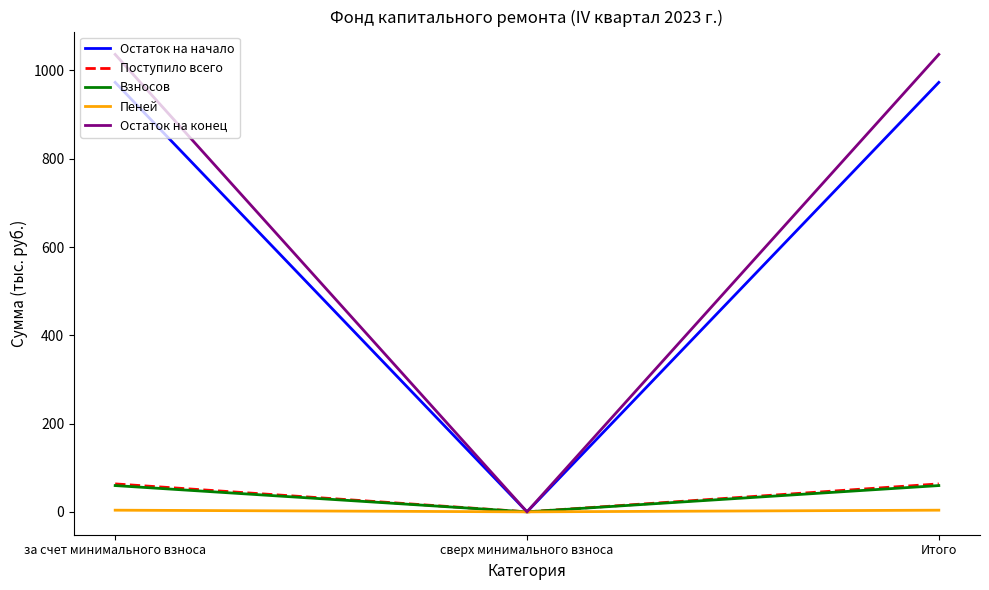

Which series has the widest spread of values?

Остаток на конец